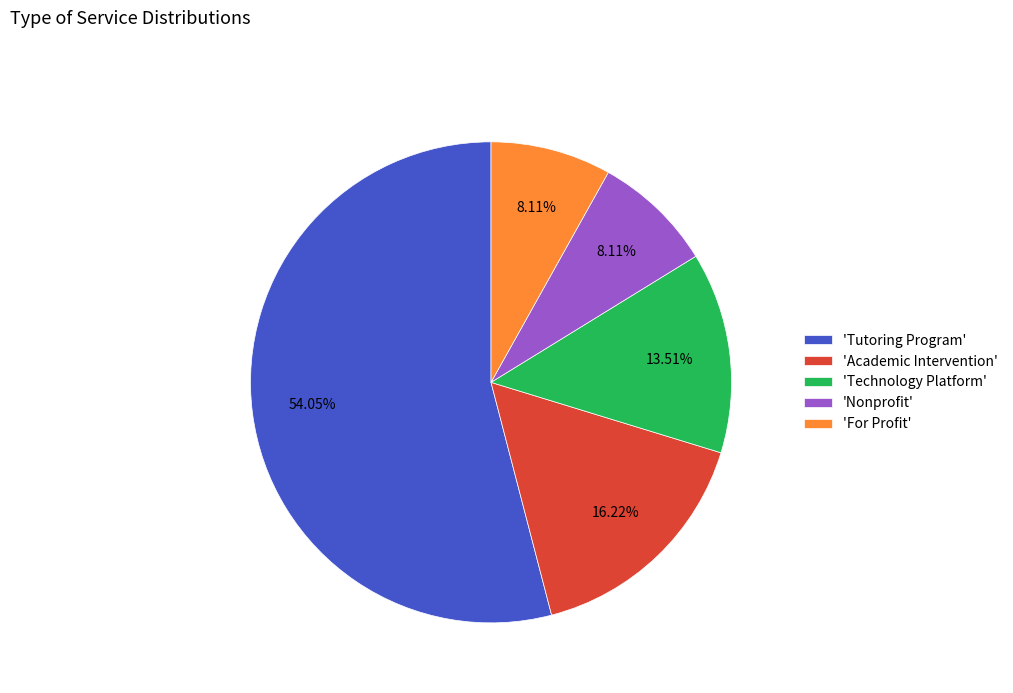

What is the ratio of the value at 'Academic Intervention' to the value at 'Technology Platform'?

1.2